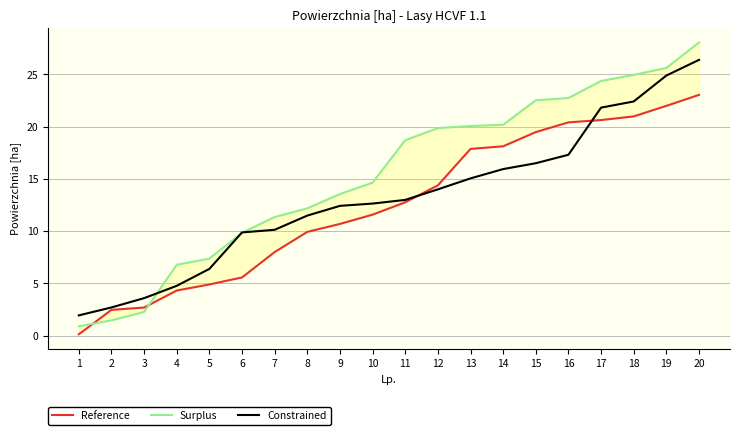

What is the approximate value of Reference at 10?

11.6